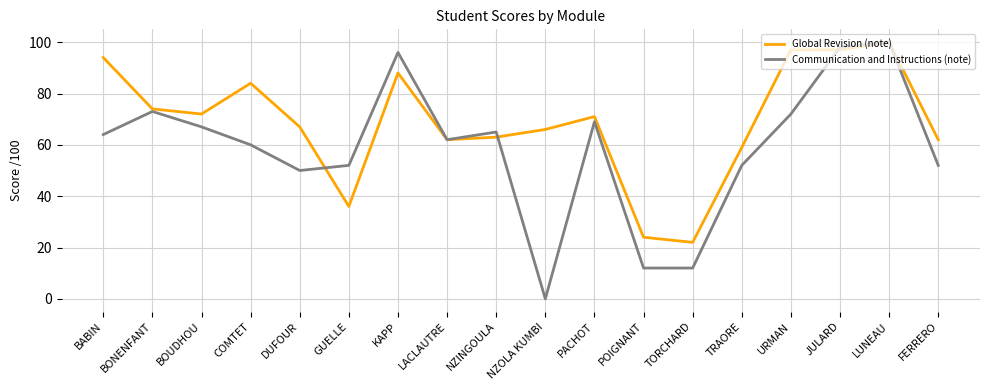

Which category has the lowest value across all series?

NZOLA KUMBI